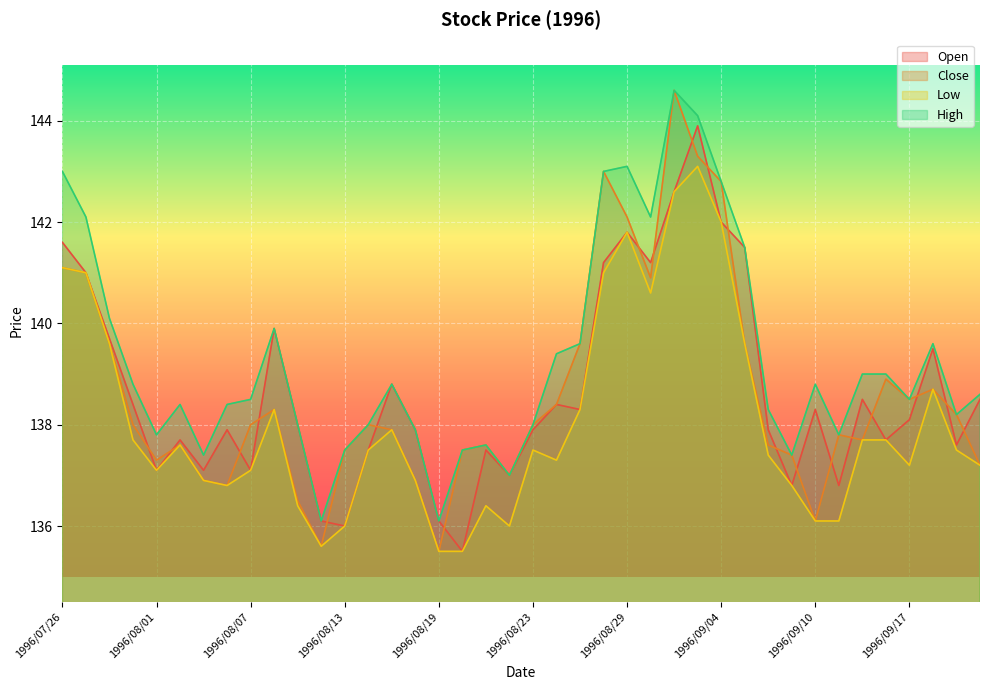

How many times do Close and Open cross each other?

20